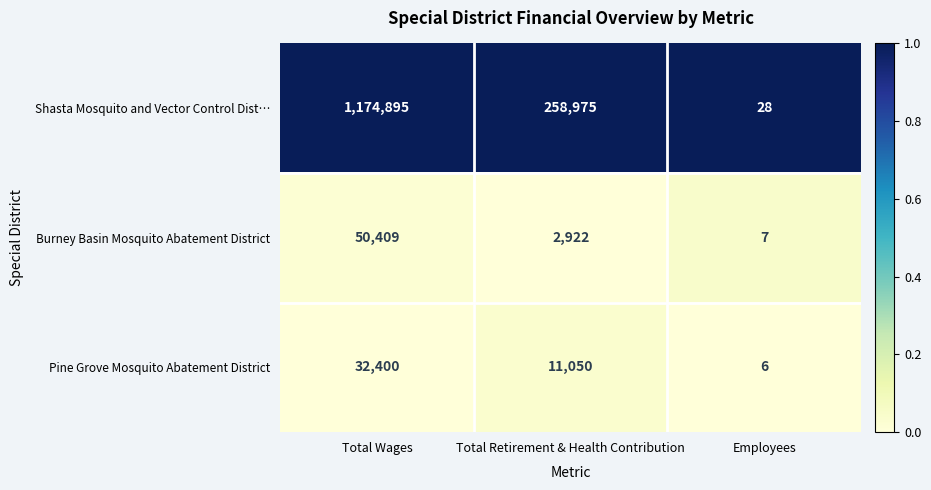

Which series has the largest total across all categories?

Shasta Mosquito and Vector Control Dist…